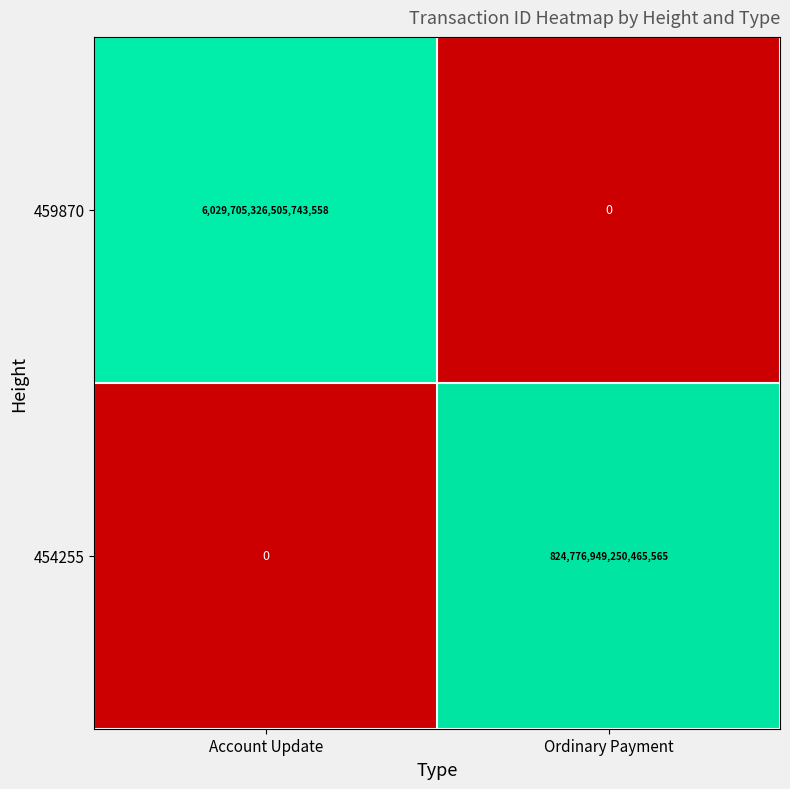

Which category has the lowest value in the 454255 series?

Account Update